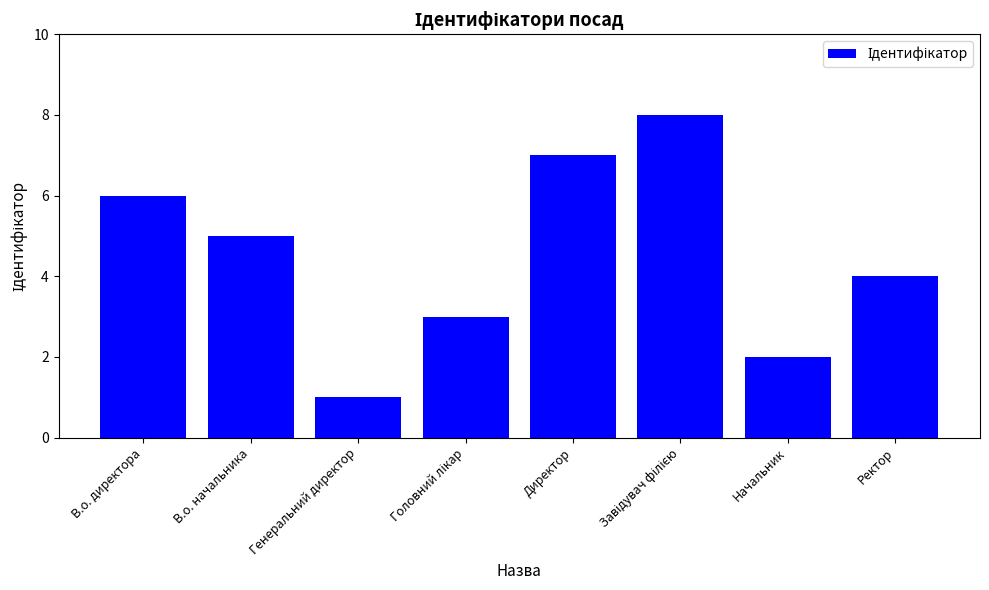

What is the change in value from В.о. директора to Директор?

+1